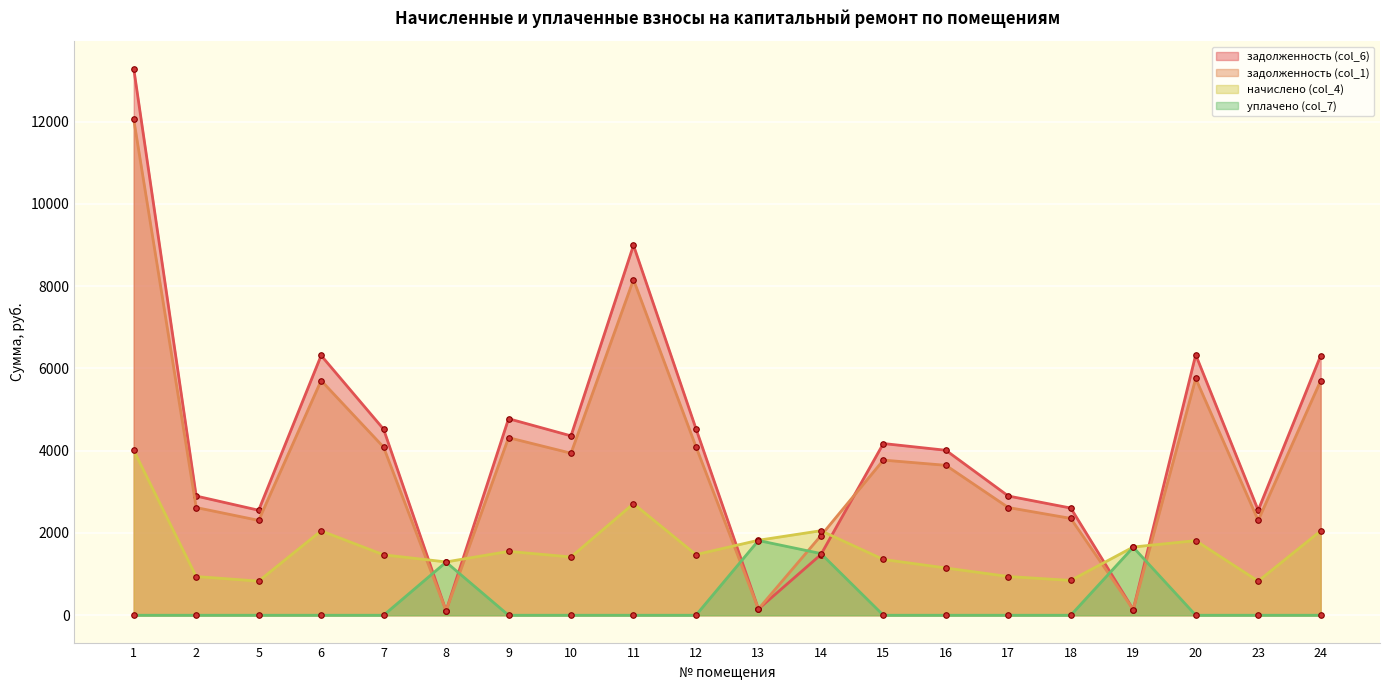

True or false: начислено (col_4) and задолженность (col_1) intersect in this chart.

True